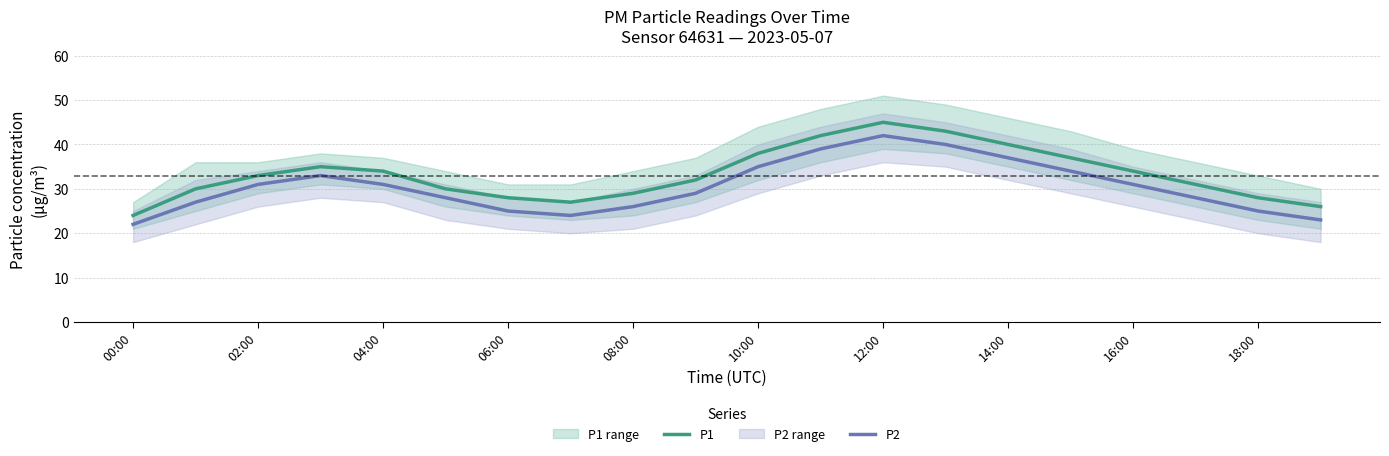

The value of P2 at 06:00 is 25. True or false?

True